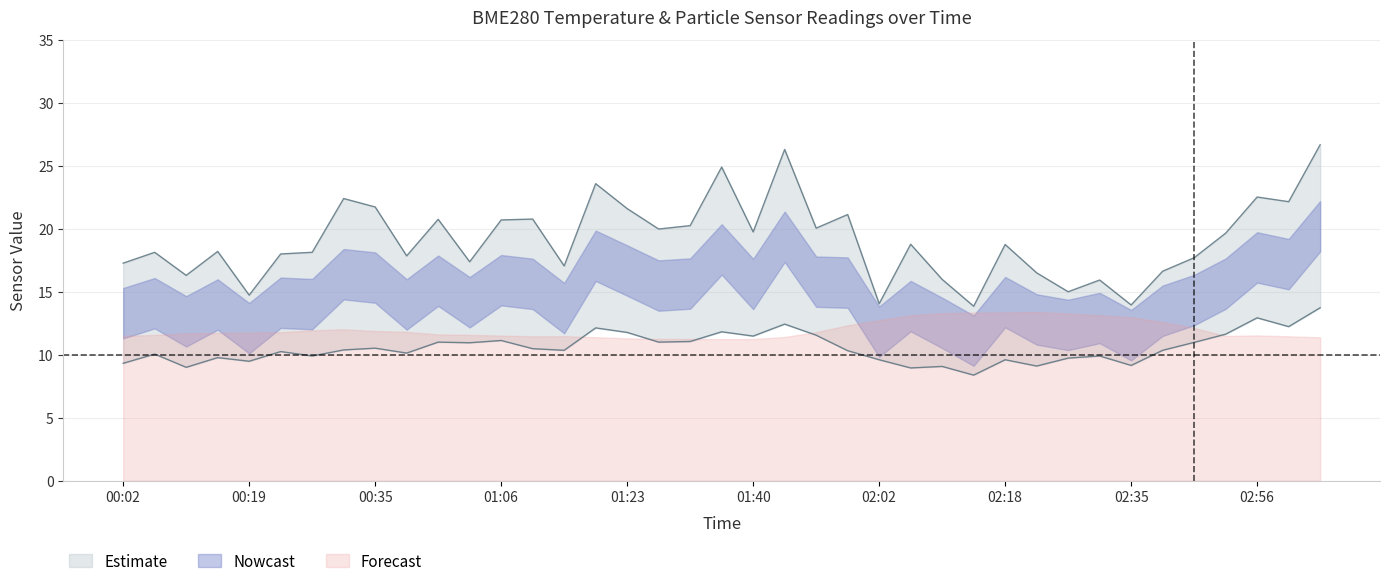

What is the total value across all series at 00:19?

24.2